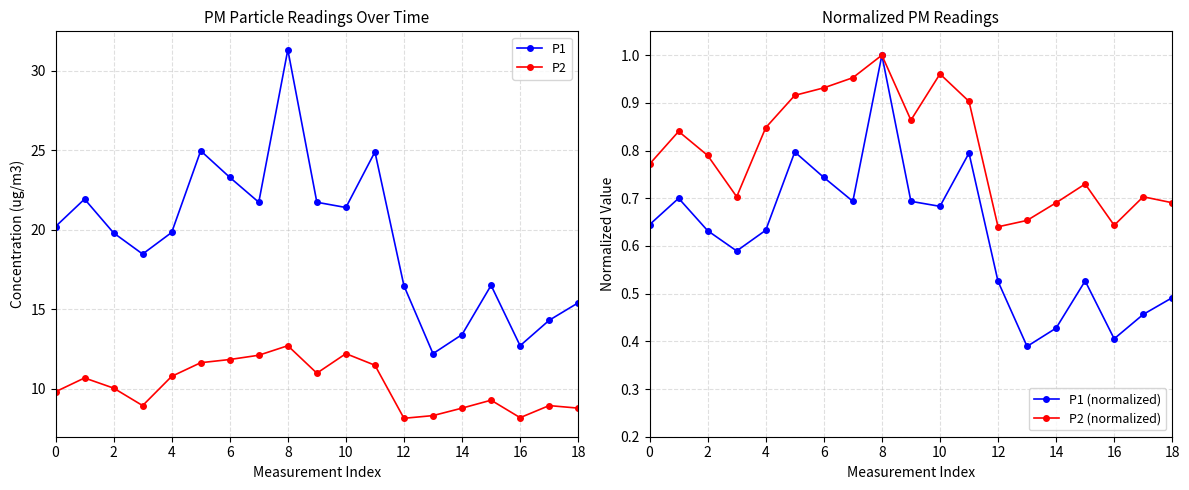

True or false: P2 (normalized) has more than 0 points higher than both neighbors.

True